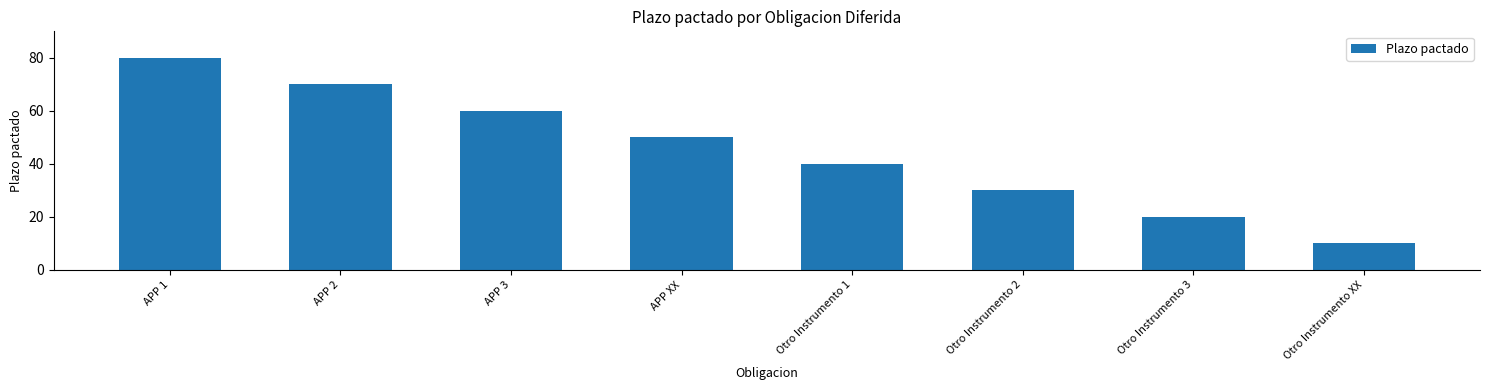

What is the value of the 6th bar from the left?

30